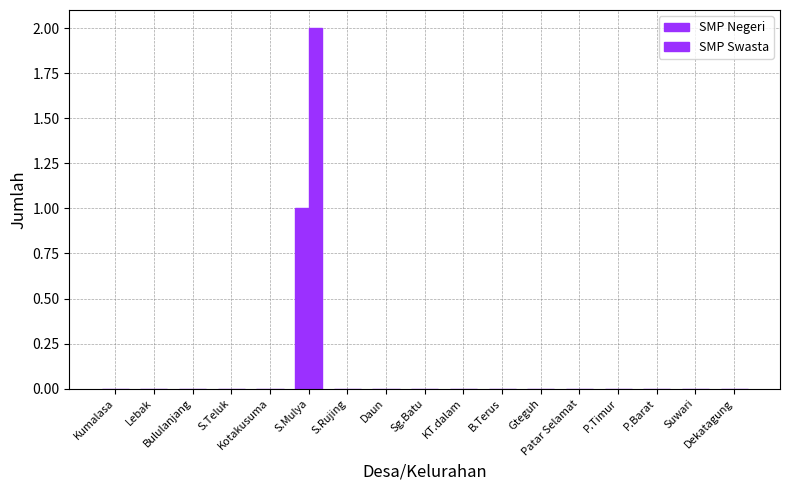

Reading right to left, extract all data points from this chart.

SMP Negeri: Dekatagung=0	Suwari=0	P.Barat=0	P.Timur=0	Patar Selamat=0	Gteguh=0	B.Terus=0	KT.dalam=0	Sg.Batu=0	Daun=0	S.Rujing=0	S.Mulya=1	Kotakusuma=0	S.Teluk=0	Bululanjang=0	Lebak=0	Kumalasa=0
SMP Swasta: Dekatagung=0	Suwari=0	P.Barat=0	P.Timur=0	Patar Selamat=0	Gteguh=0	B.Terus=0	KT.dalam=0	Sg.Batu=0	Daun=0	S.Rujing=0	S.Mulya=2	Kotakusuma=0	S.Teluk=0	Bululanjang=0	Lebak=0	Kumalasa=0